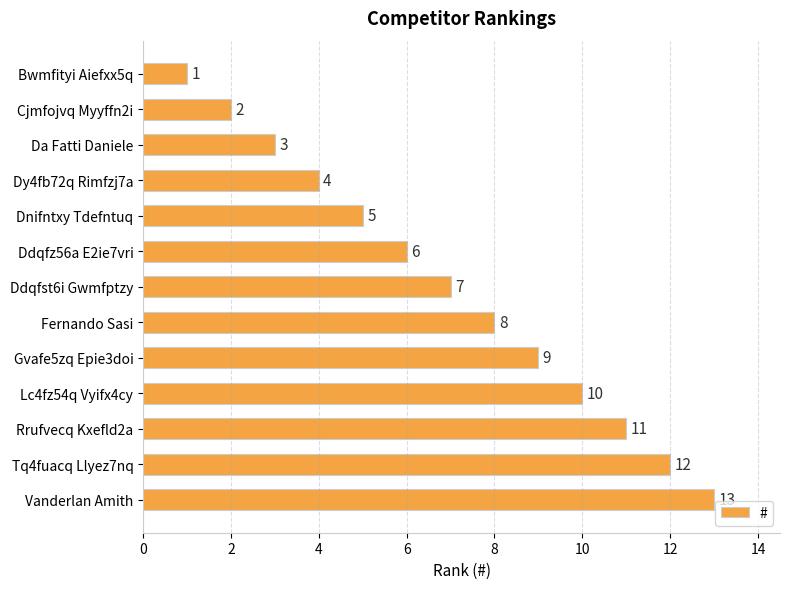

What is the change in value from Gvafe5zq Epie3doi to Lc4fz54q Vyifx4cy?

+1